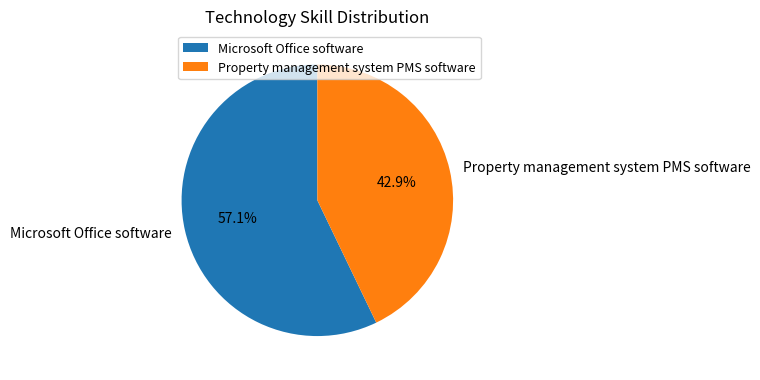

Count the number of slices in the pie.

2